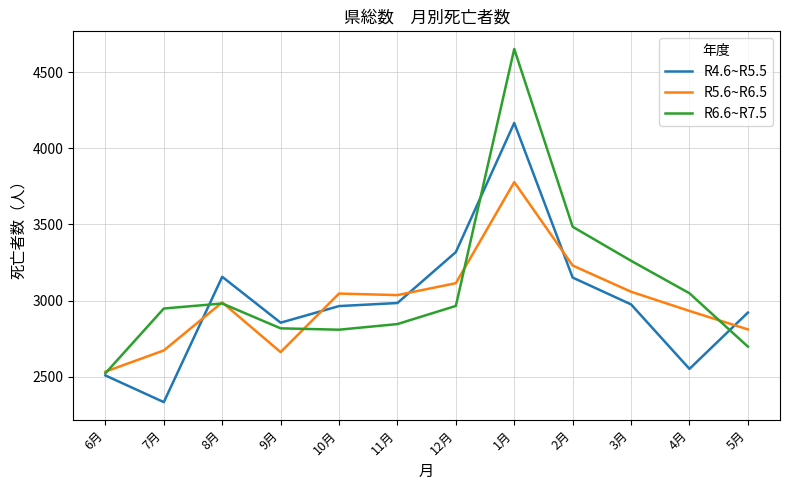

The R6.6~R7.5 series shows 3049 at 4月. True or false?

True